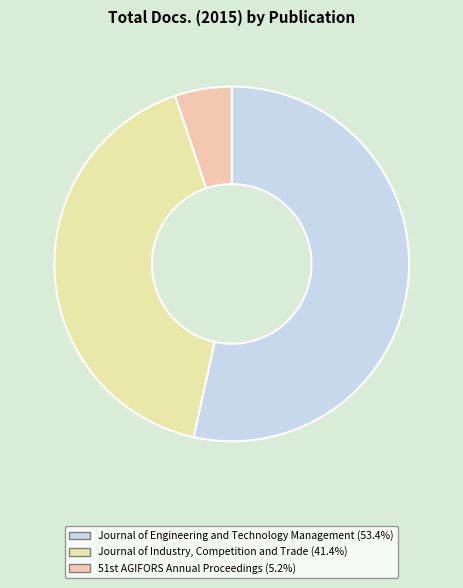

How many slices are in this pie chart?

3